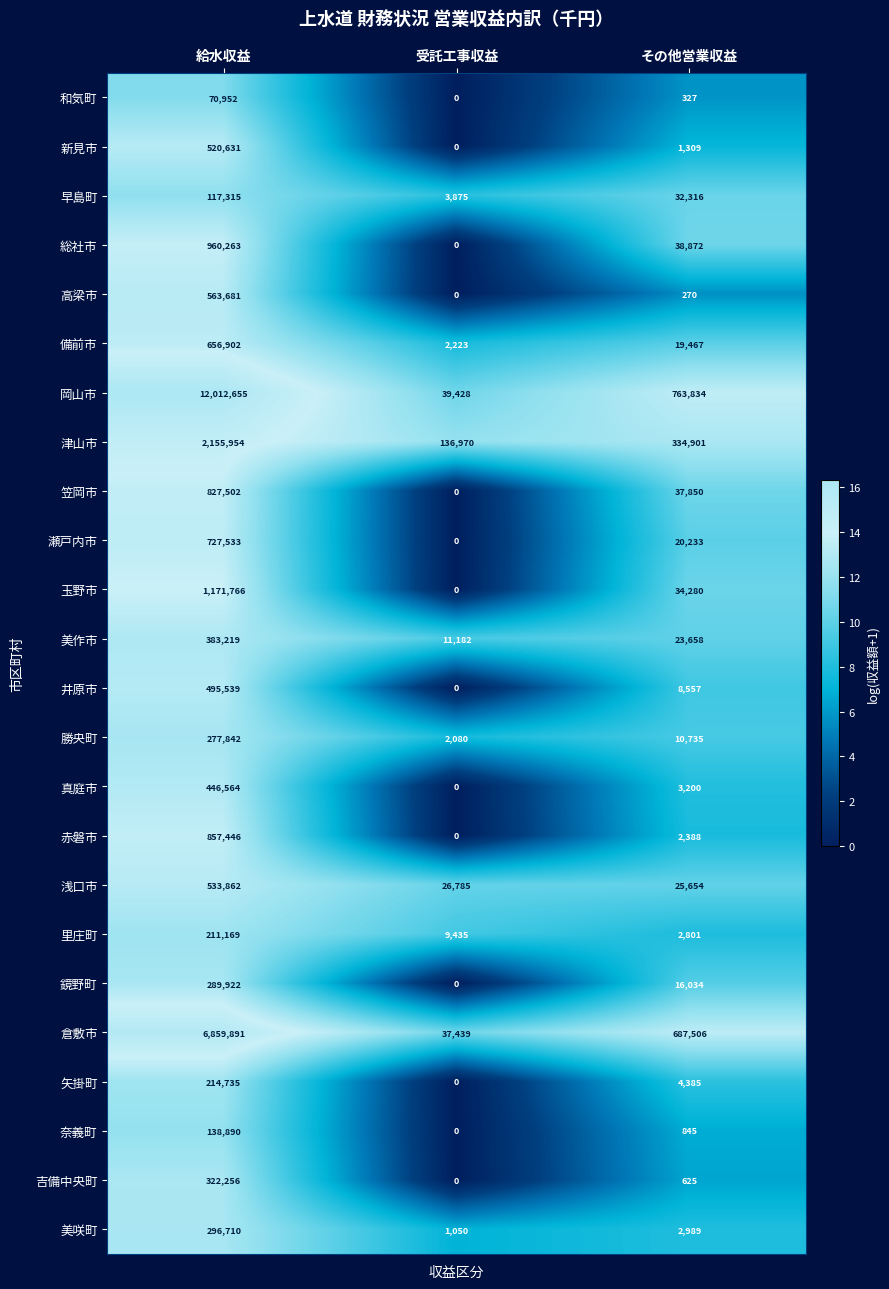

Which series changed the most between 給水収益 and その他営業収益?

岡山市